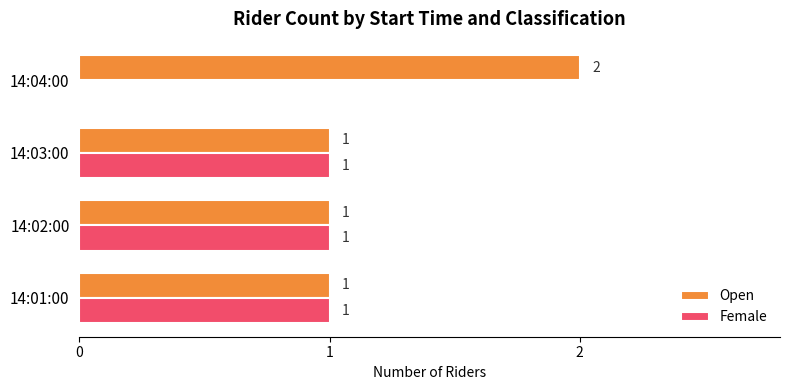

The Female series shows 0 at 14:01:00. True or false?

False